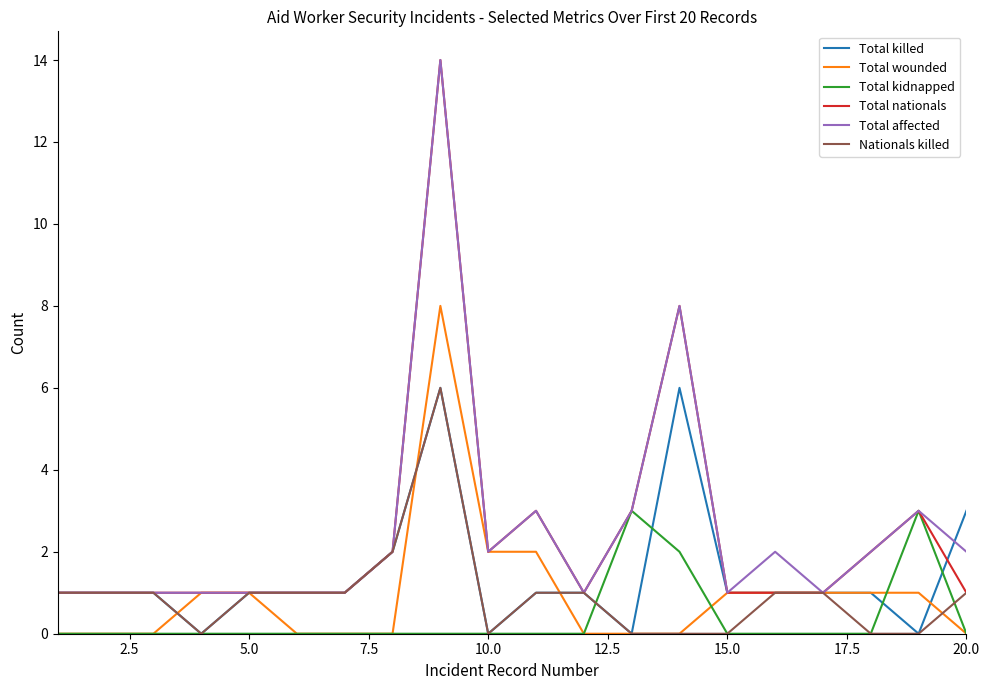

What is the maximum value for Total nationals?

14